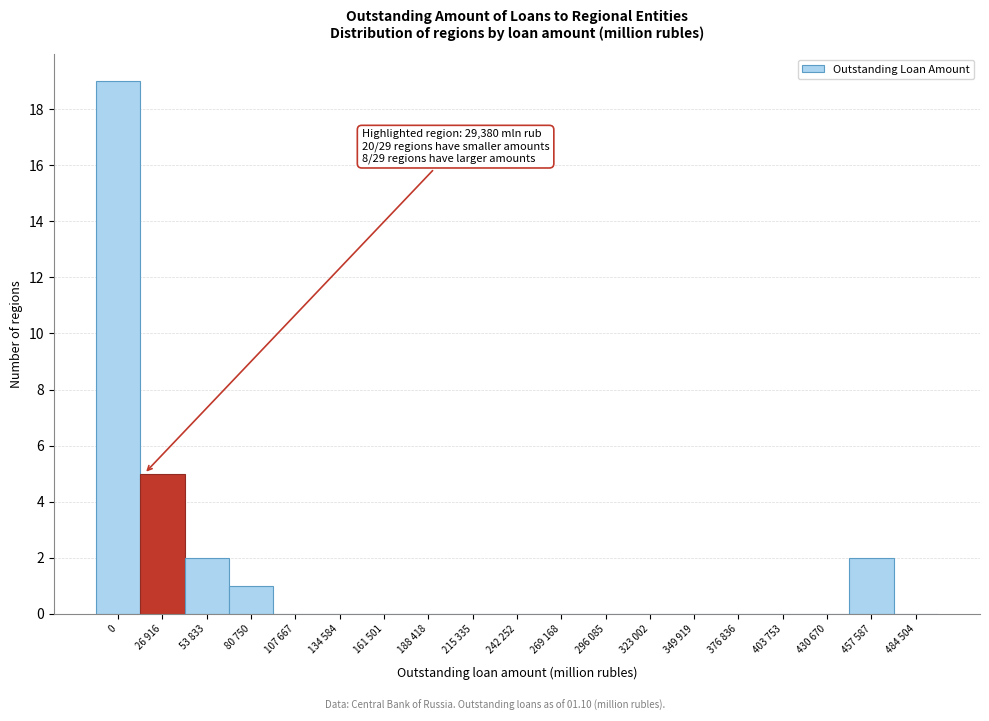

Reading left to right, extract all data points from this chart.

0=19	26 916=5	53 833=2	80 750=1	107 667=0	134 584=0	161 501=0	188 418=0	215 335=0	242 252=0	269 168=0	296 085=0	323 002=0	349 919=0	376 836=0	403 753=0	430 670=0	457 587=2	484 504=0